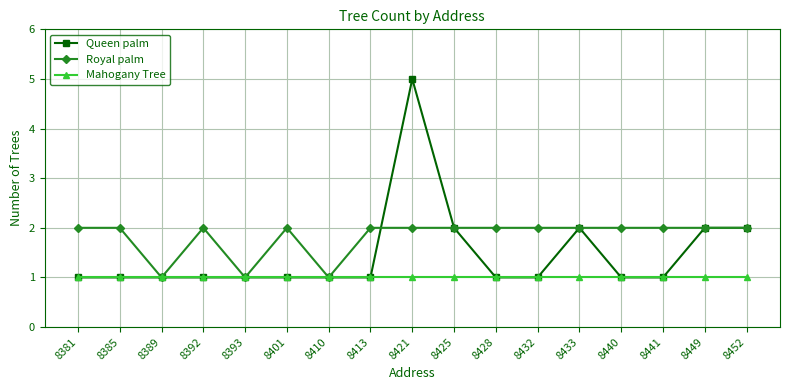

What value does the Royal palm series have at 8392?

2